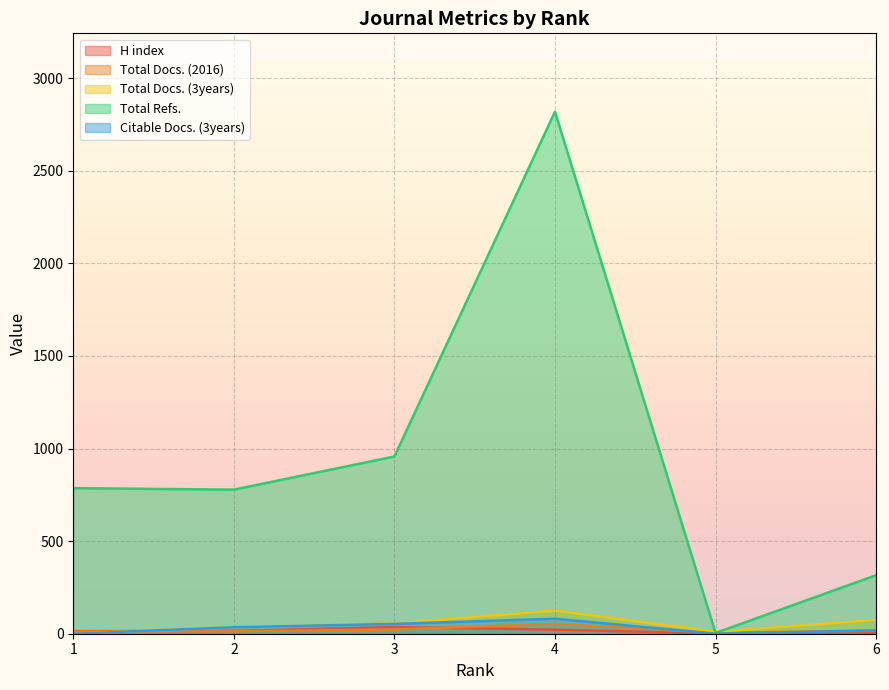

List the series in order of their peak value, highest first.

Total Refs., Total Docs. (3years), Citable Docs. (3years), Total Docs. (2016), H index